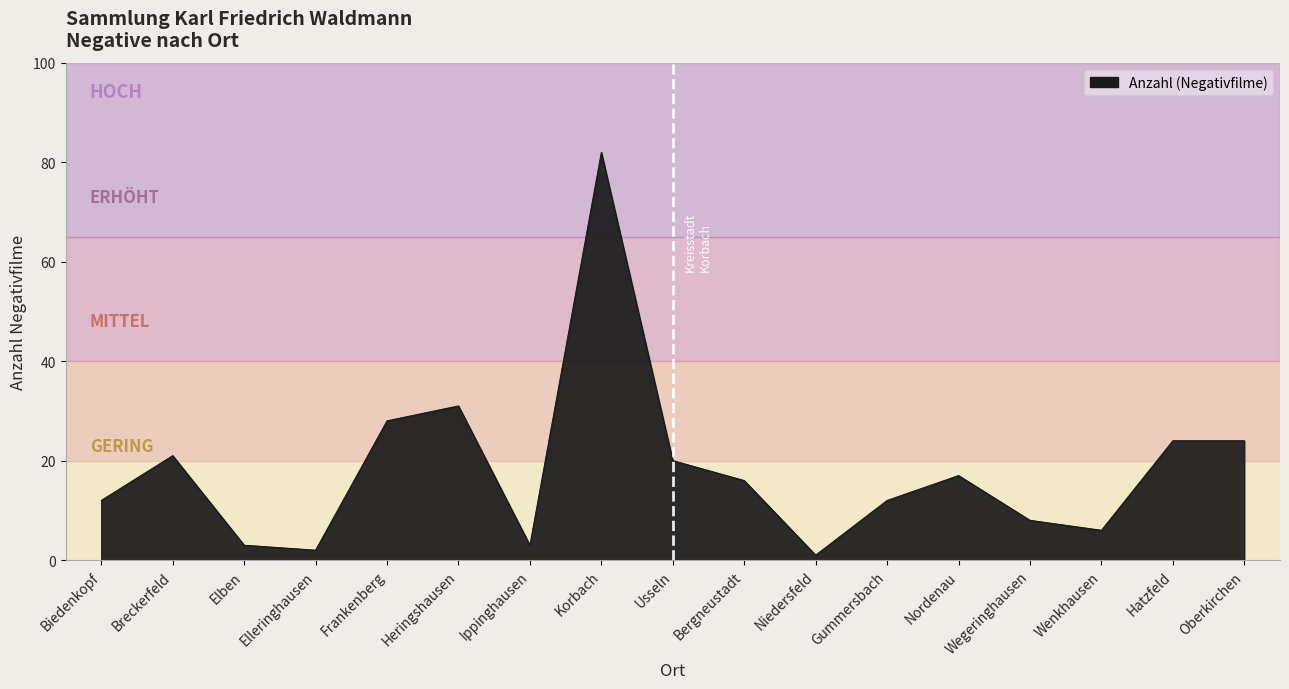

What position from the right is Korbach?

10